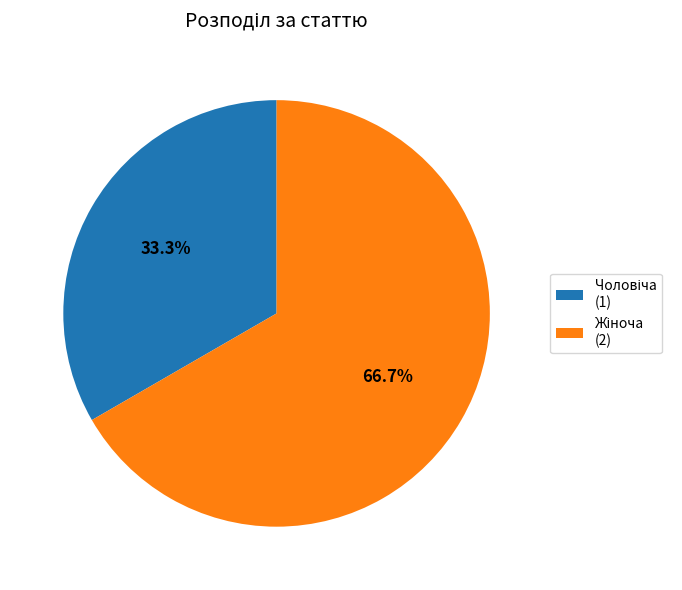

How many slices are in this pie chart?

2